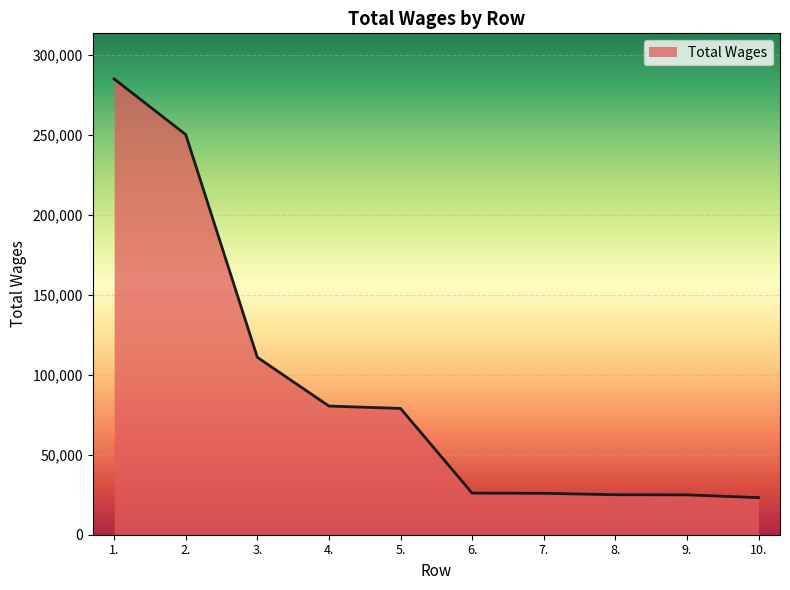

Is it true that the value at 9. is 9509?

False